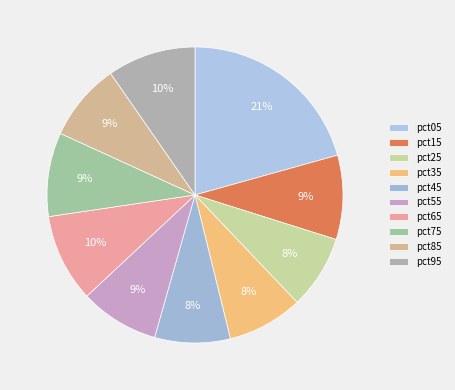

Combined, do pct25 and pct45 account for over 50%?

No